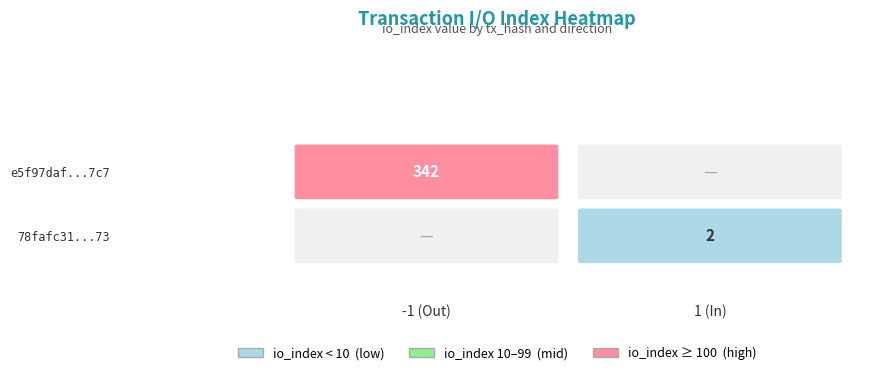

What is the spread (max minus min) of values at io_index?

340